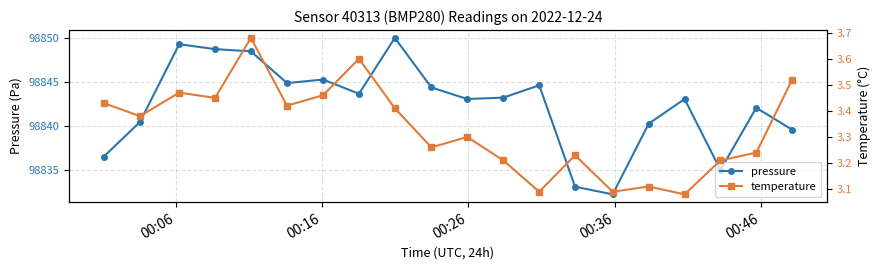

How many lines are shown in the chart?

2